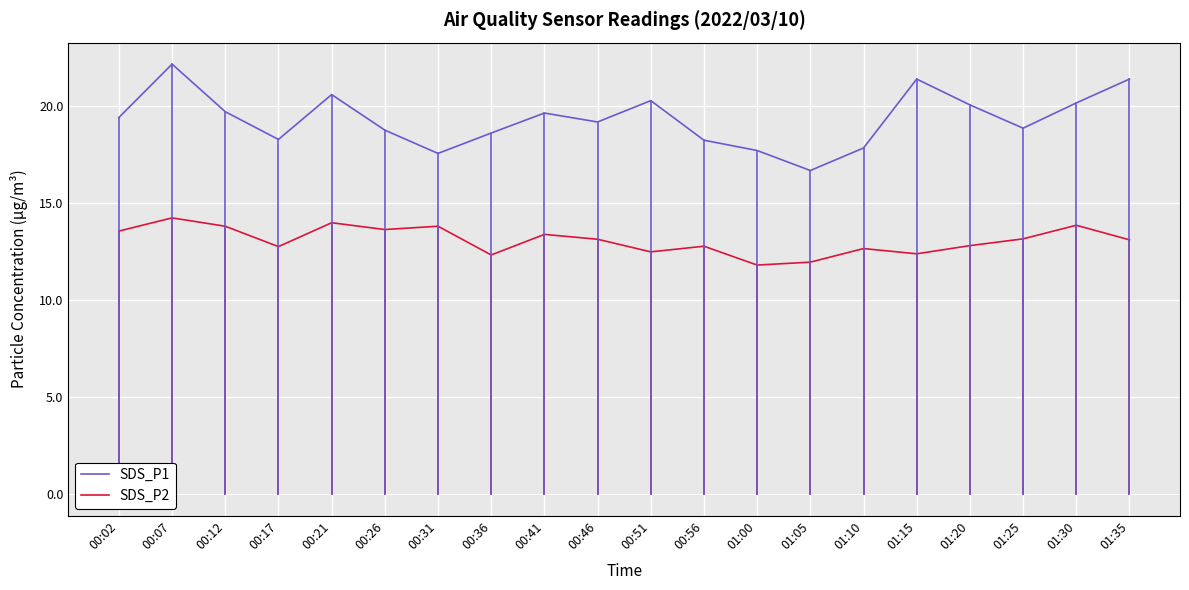

True or false: SDS_P2 has more than 1 points higher than both neighbors.

True